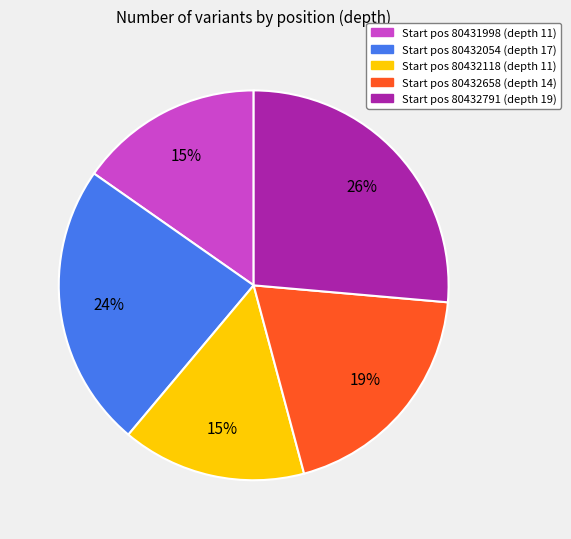

To the nearest percent, what is the difference between the largest and smallest slice percentages?

11%